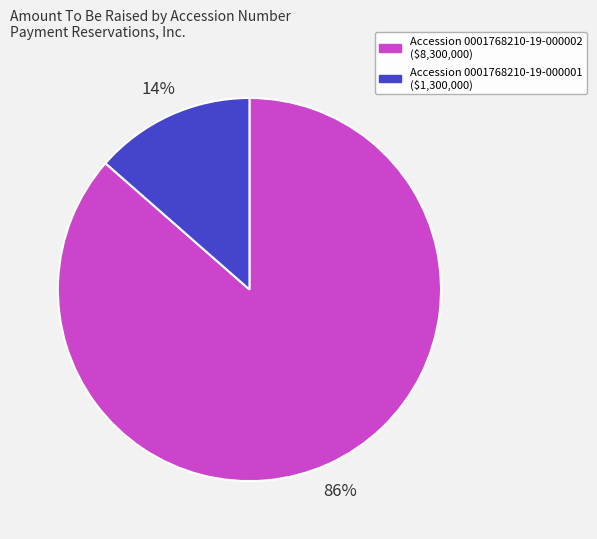

To the nearest percent, what is the average slice percentage?

50%